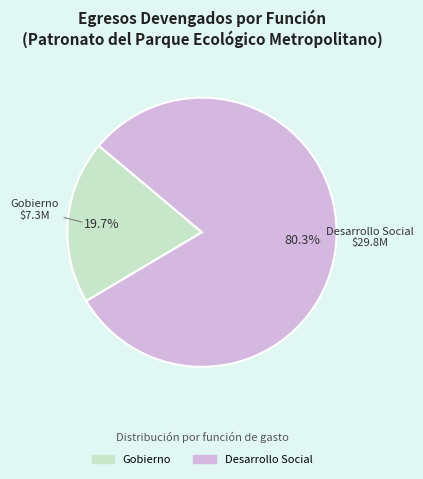

To the nearest percent, what is the average slice percentage?

50%